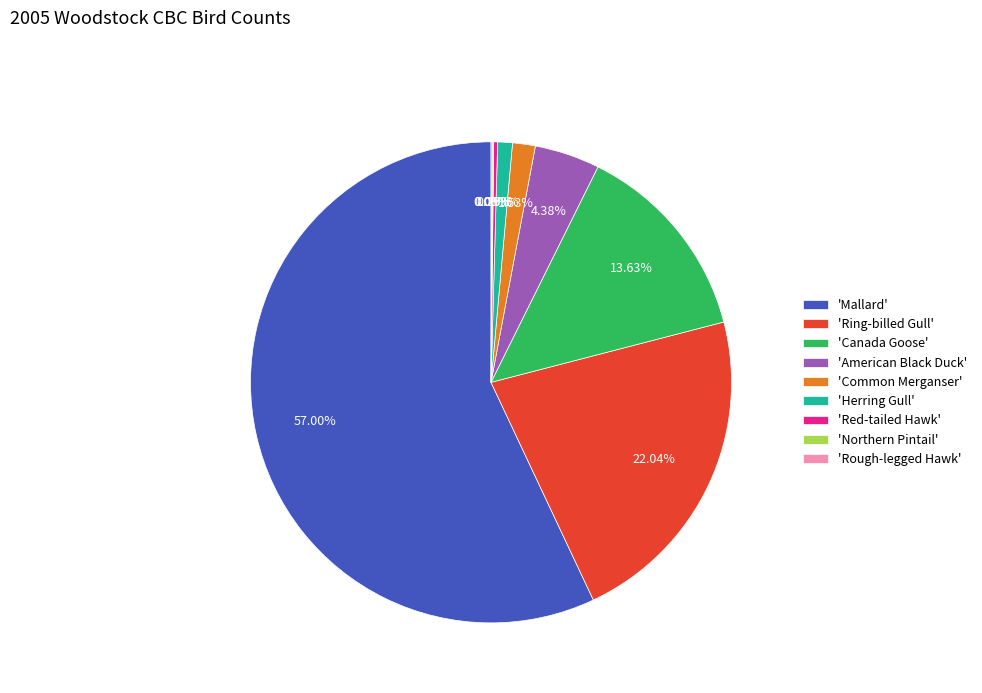

Which category has the biggest portion of the pie?

'Mallard'